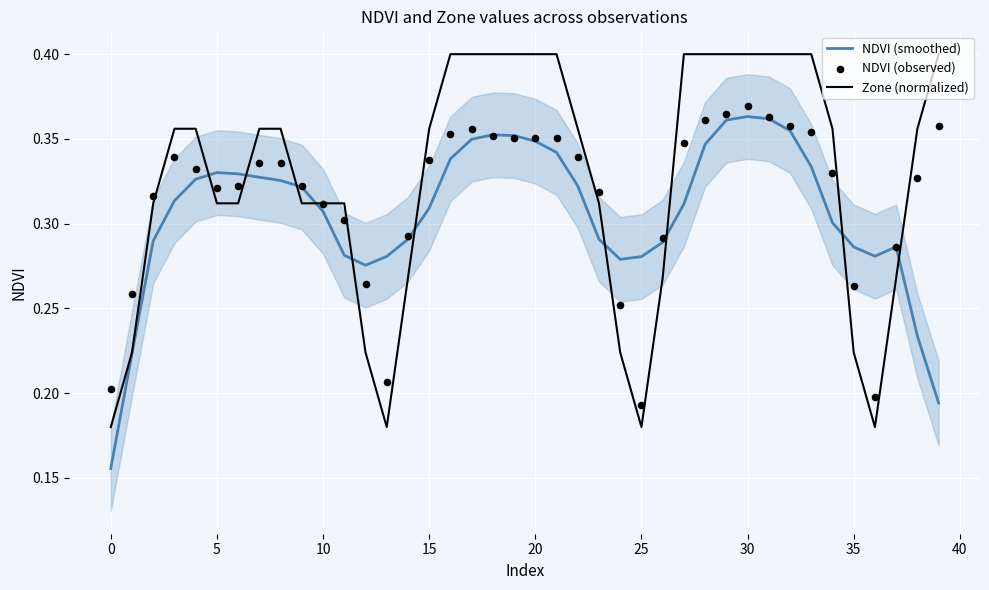

What are all the series names shown in the legend?

NDVI (smoothed), Zone (normalized), NDVI (observed)